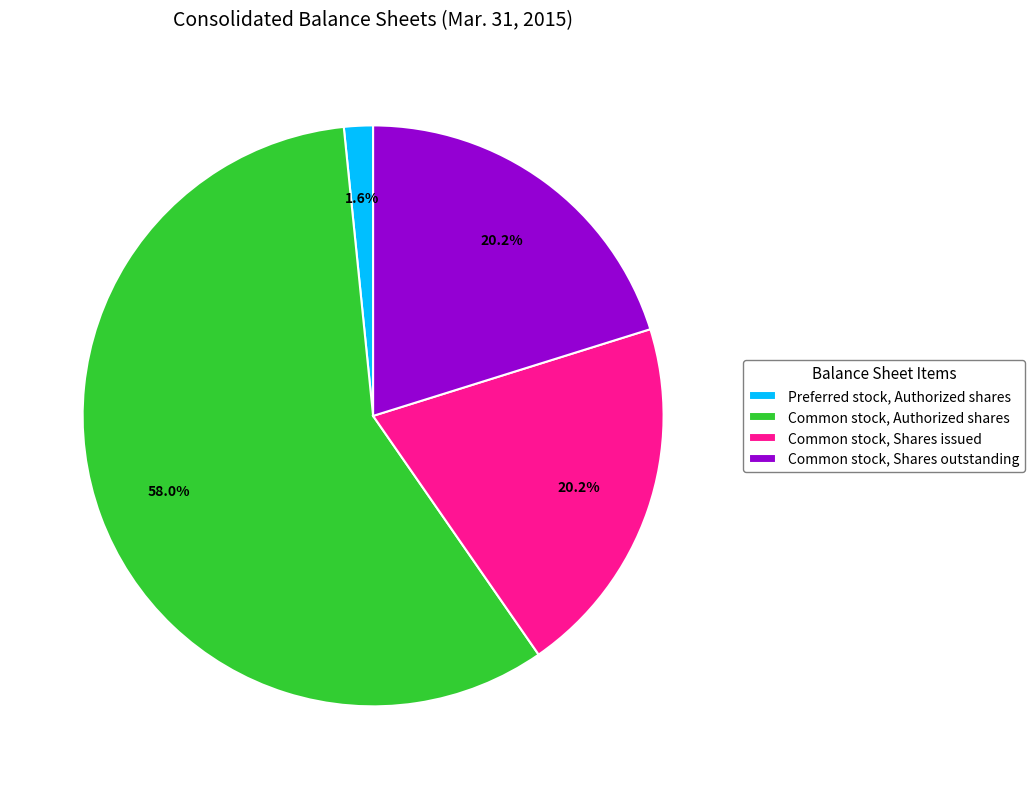

Count the number of slices in the pie.

4